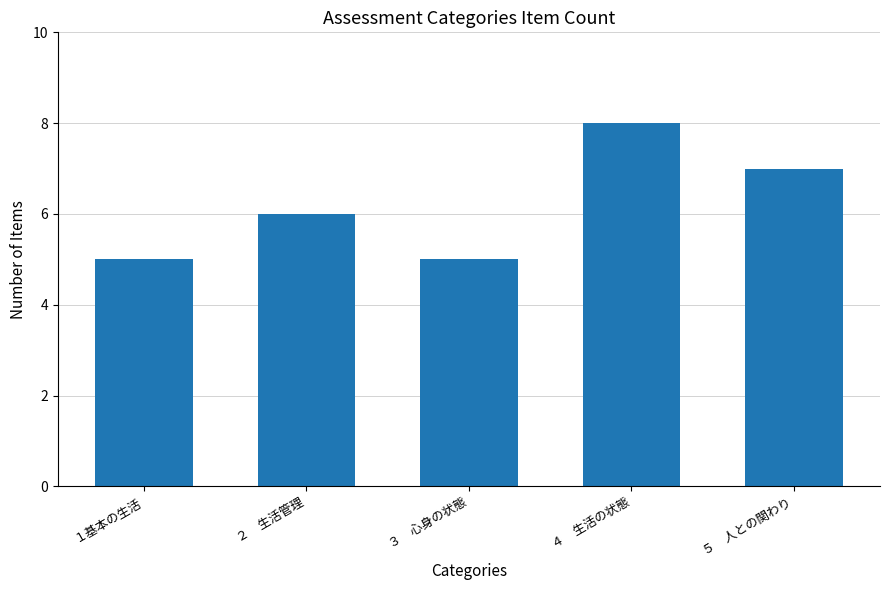

How many values are between 5 and 7?

4